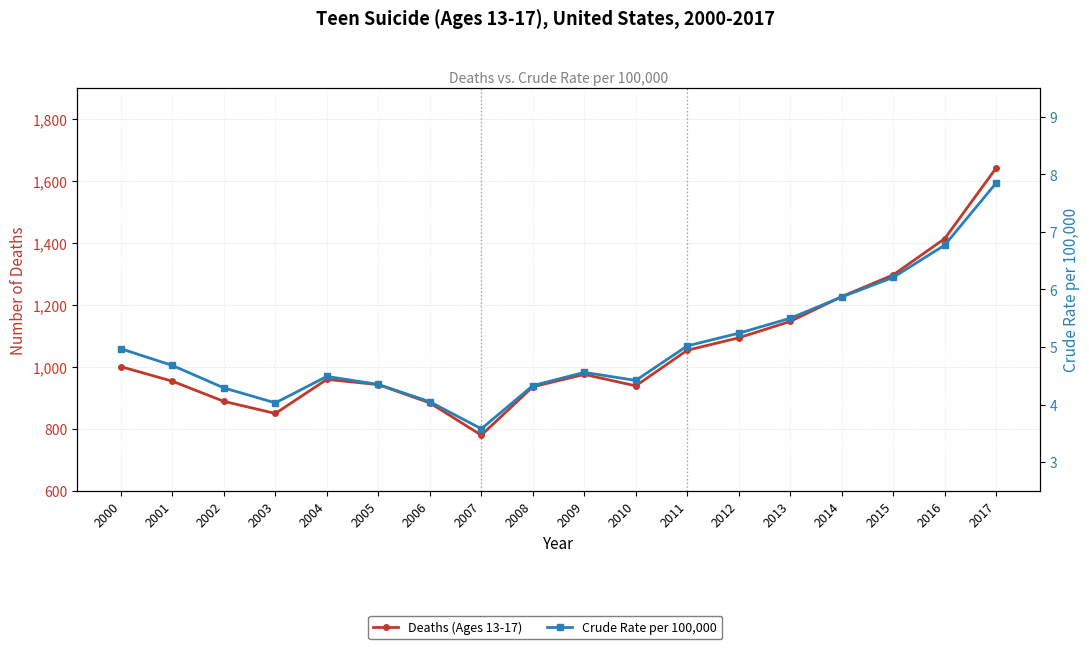

Rank the series by their average value, from lowest to highest.

Crude Rate per 100,000, Deaths (Ages 13-17)